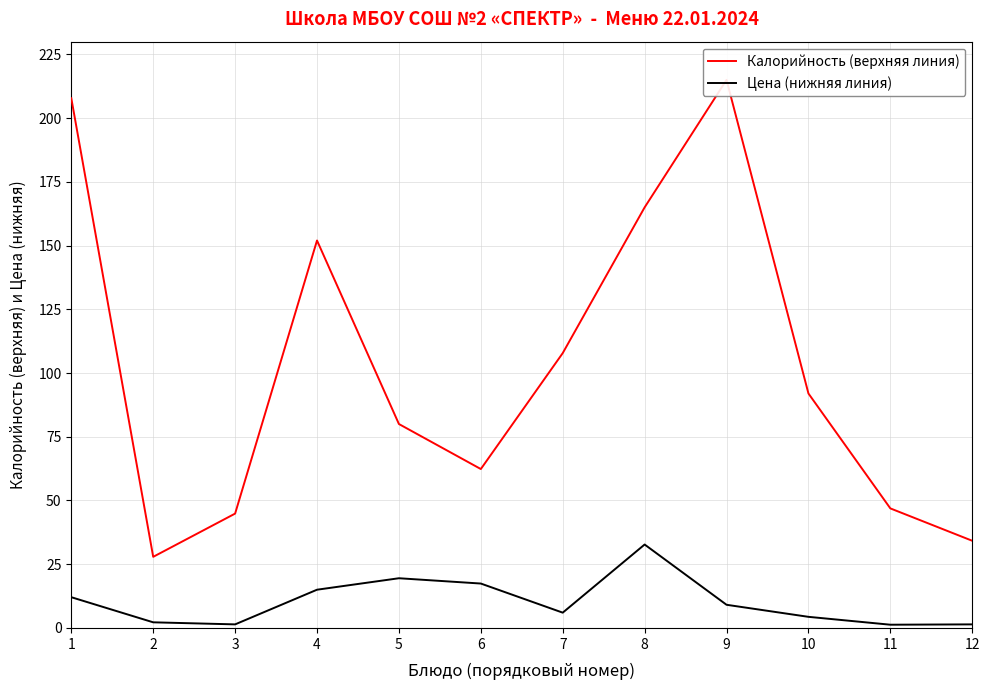

In Цена (нижняя линия), how many points are higher than both neighbors (excluding endpoints)?

2